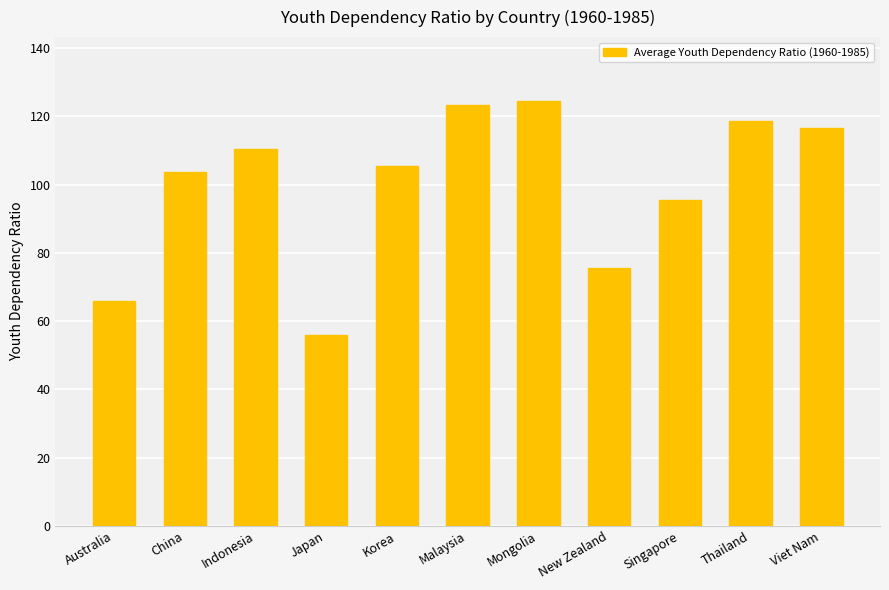

What is the smallest value displayed?

55.9